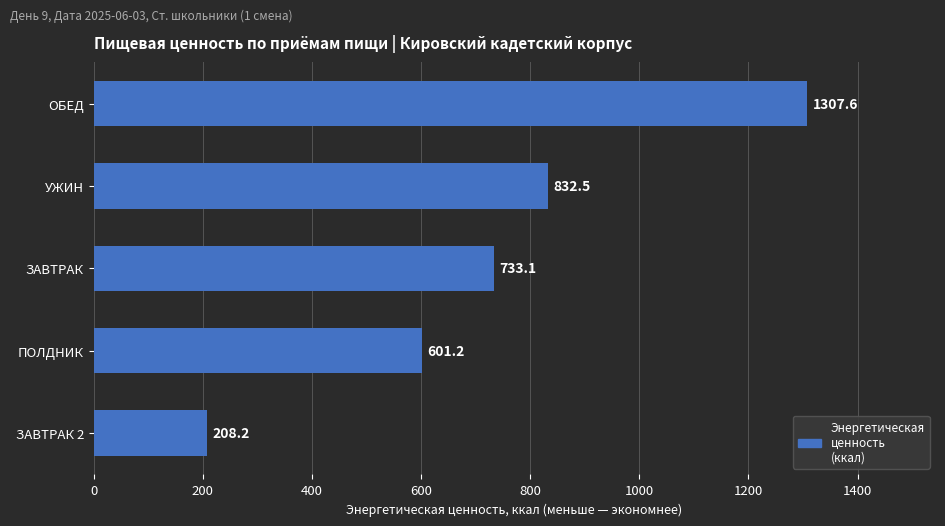

How many values are below 733?

2